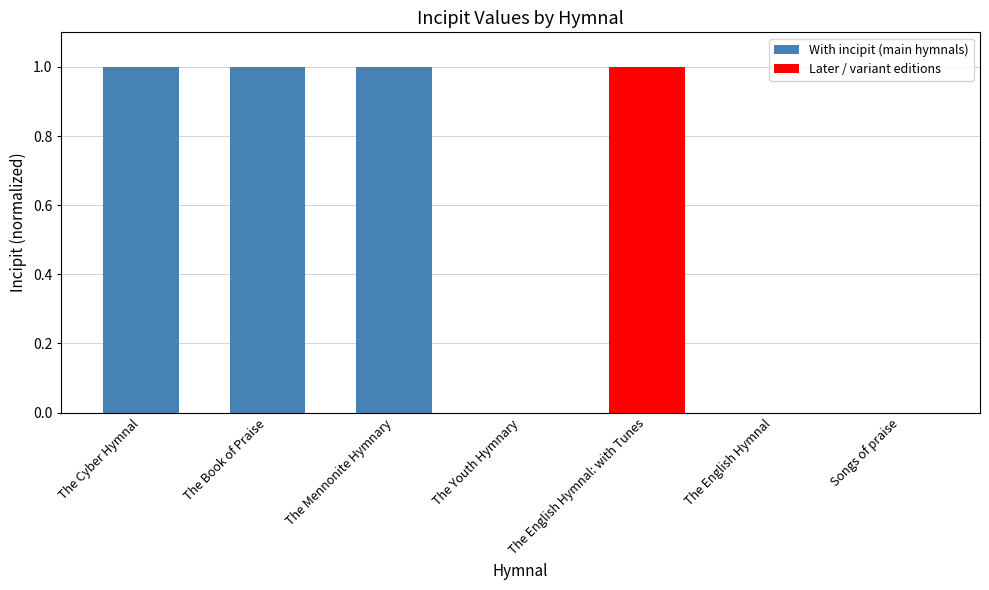

Is it true that the value at The English Hymnal: with Tunes is 1?

True